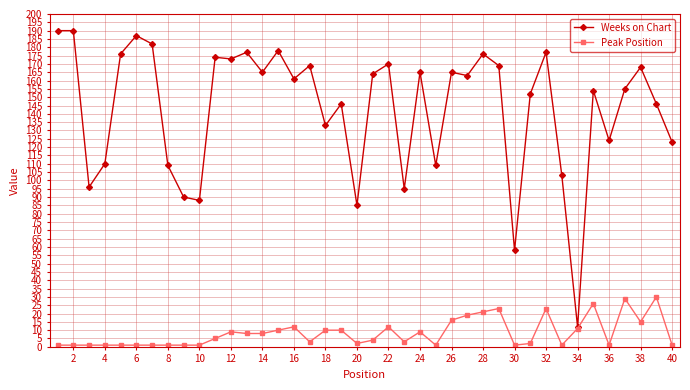

What is the highest value of the Peak Position series?

30